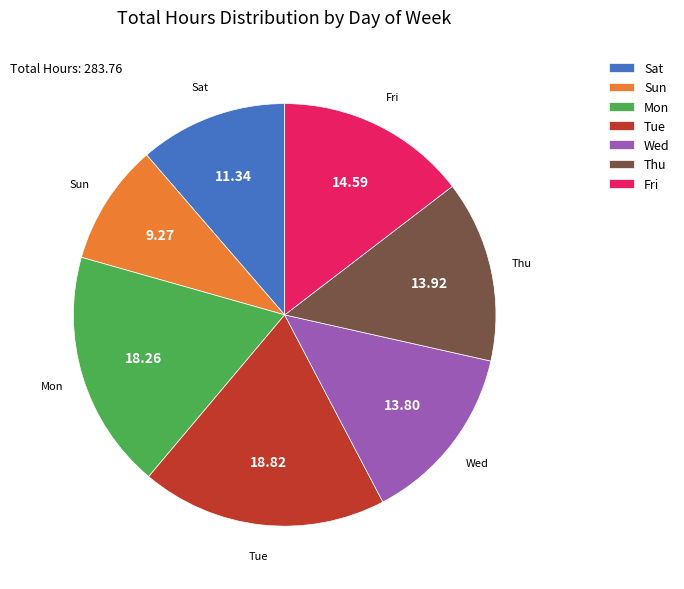

Do Tue and Fri together represent more than half of the pie?

No